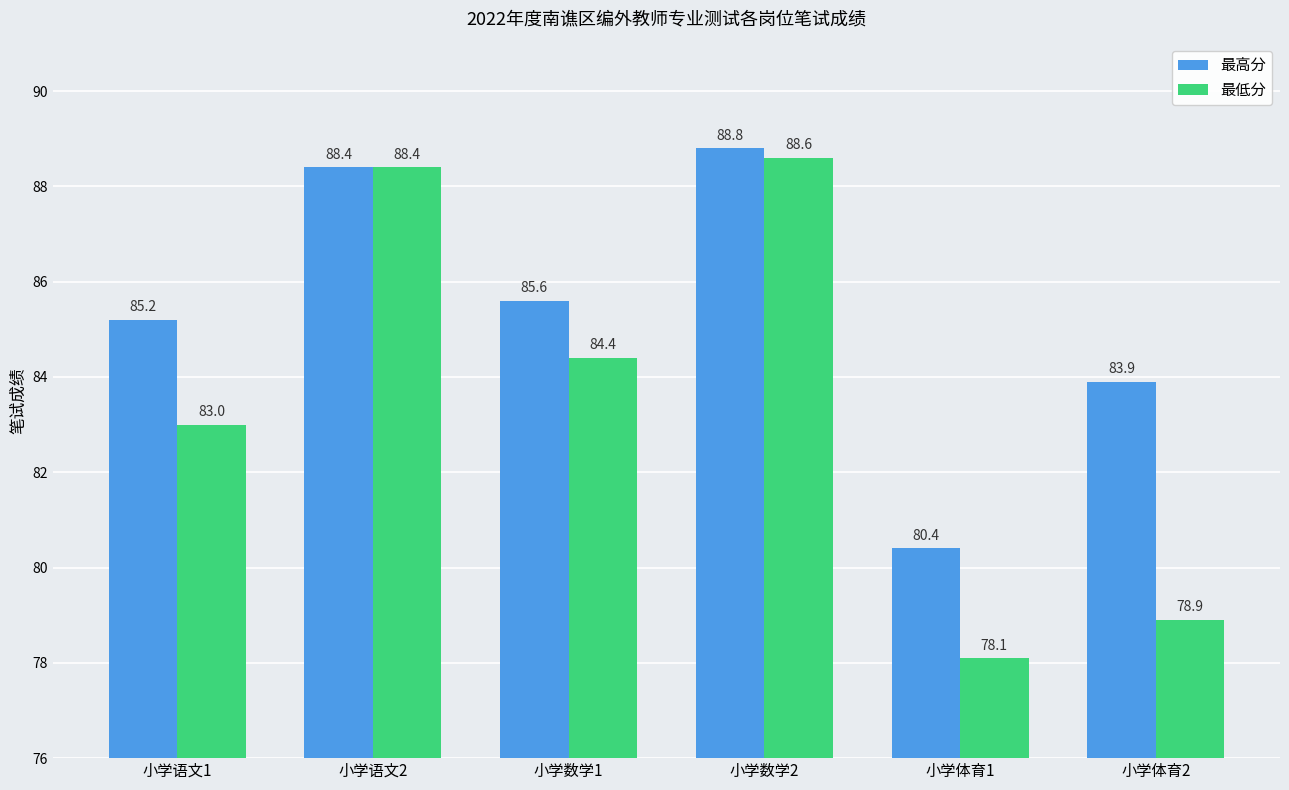

The value of 最低分 at 小学语文2 is 88.4. True or false?

True